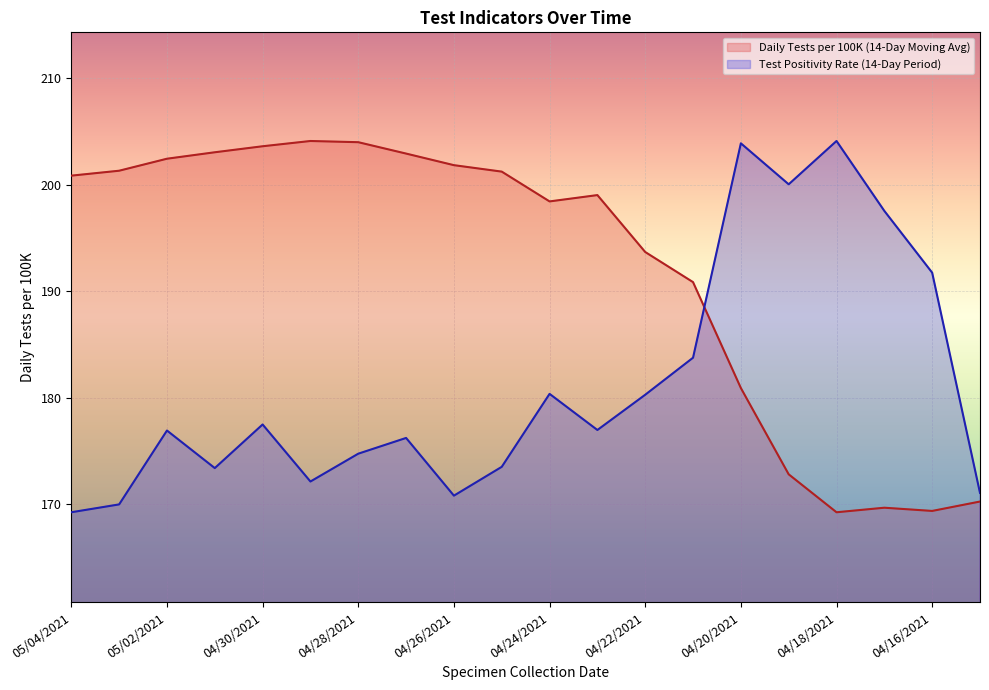

Which series changed the most between 04/29/2021 and 04/19/2021?

Daily Tests per 100K (14-Day Moving Avg)